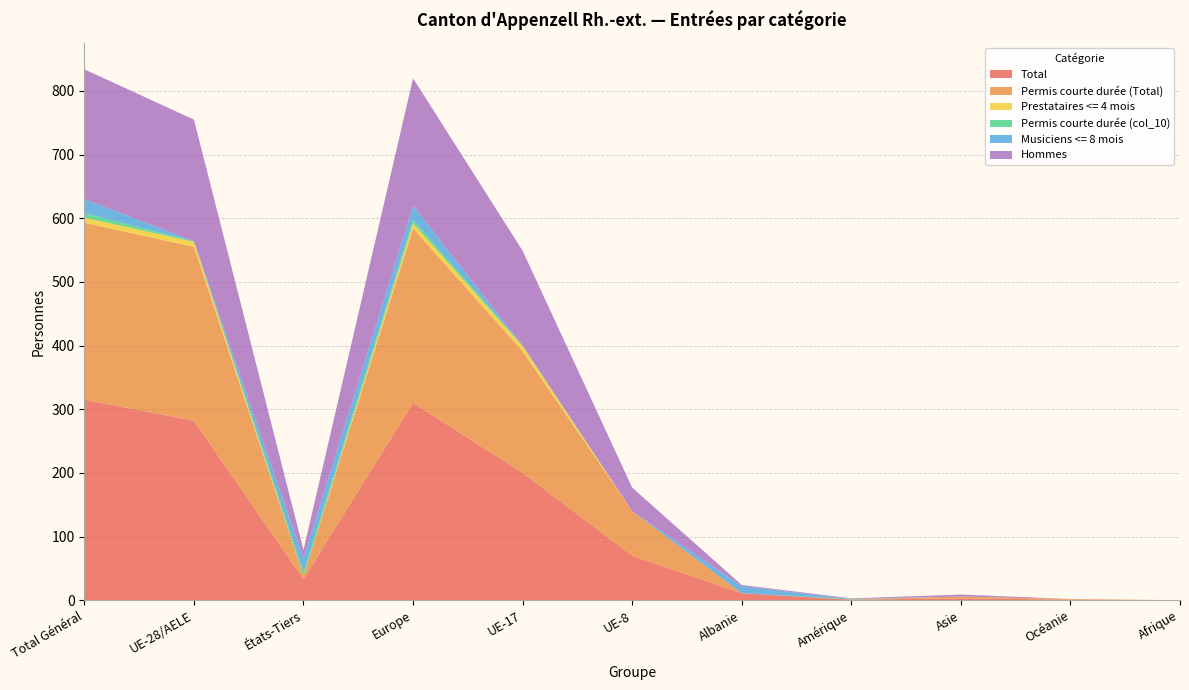

Reading left to right, transcribe all the data shown in this chart.

Total: Total Général=315	UE-28/AELE=282	États-Tiers=33	Europe=310	UE-17=200	UE-8=70	Albanie=11	Amérique=1	Asie=3	Océanie=1	Afrique=0
Permis courte durée (Total): Total Général=278	UE-28/AELE=273	États-Tiers=5	Europe=274	UE-17=191	UE-8=70	Albanie=0	Amérique=0	Asie=3	Océanie=1	Afrique=0
Prestataires <= 4 mois: Total Général=8	UE-28/AELE=8	États-Tiers=0	Europe=8	UE-17=8	UE-8=0	Albanie=0	Amérique=0	Asie=0	Océanie=0	Afrique=0
Permis courte durée (col_10): Total Général=7	UE-28/AELE=1	États-Tiers=6	Europe=6	UE-17=1	UE-8=0	Albanie=0	Amérique=1	Asie=0	Océanie=0	Afrique=0
Musiciens <= 8 mois: Total Général=22	UE-28/AELE=0	États-Tiers=22	Europe=22	UE-17=0	UE-8=0	Albanie=11	Amérique=0	Asie=0	Océanie=0	Afrique=0
Hommes: Total Général=204	UE-28/AELE=191	États-Tiers=13	Europe=200	UE-17=149	UE-8=37	Albanie=2	Amérique=1	Asie=3	Océanie=0	Afrique=0